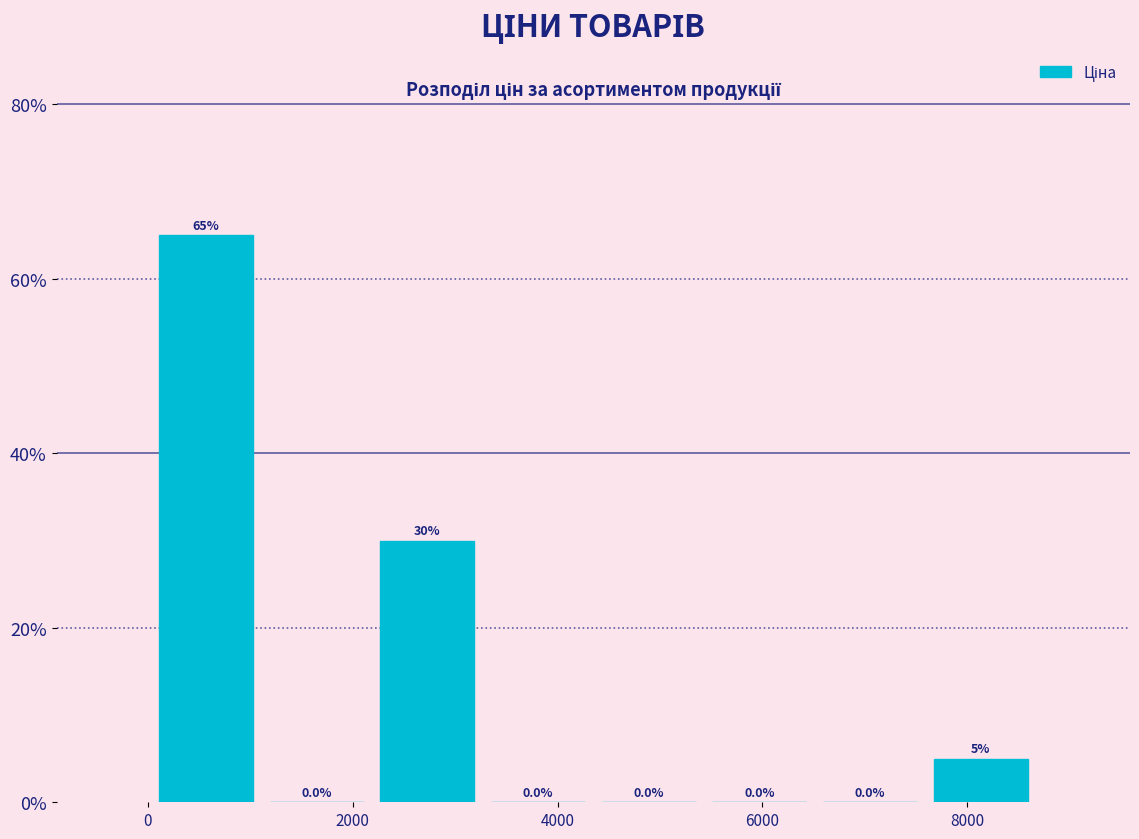

Reading left to right, transcribe this chart: for each bar, give the range it covers on the x-axis and its height. The bar edges are not printed on the chart, so give them approximately, as read against the axis.

0 to 1200: 65.0
1200 to 2200: 0.0
2200 to 3200: 30.0
3200 to 4400: 0.0
4400 to 5400: 0.0
5400 to 6600: 0.0
6600 to 7600: 0.0
7600 to 8600: 5.0